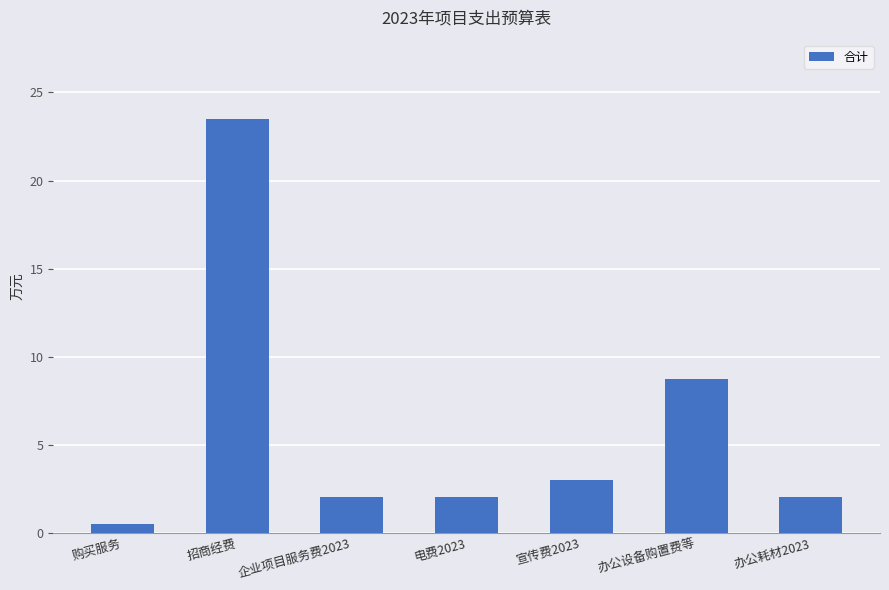

What is the smallest value displayed?

0.5